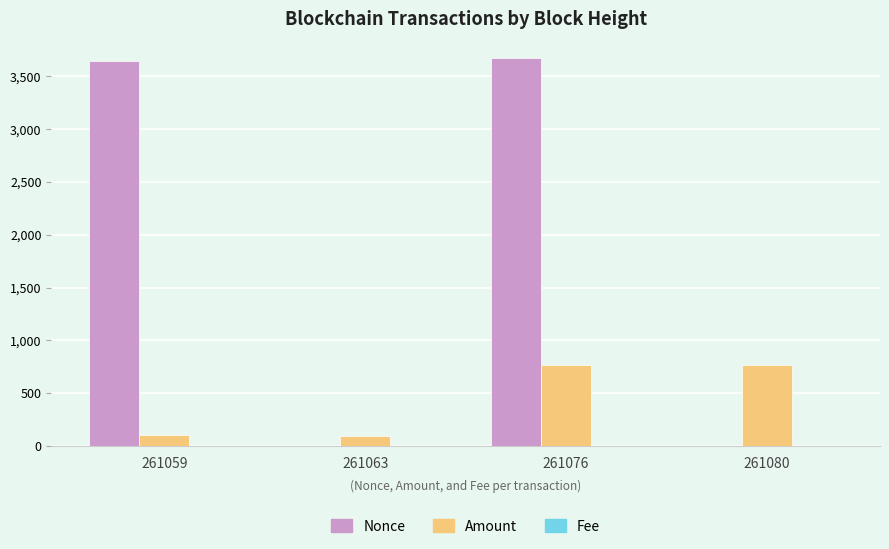

What is the maximum value for Amount?

764.0